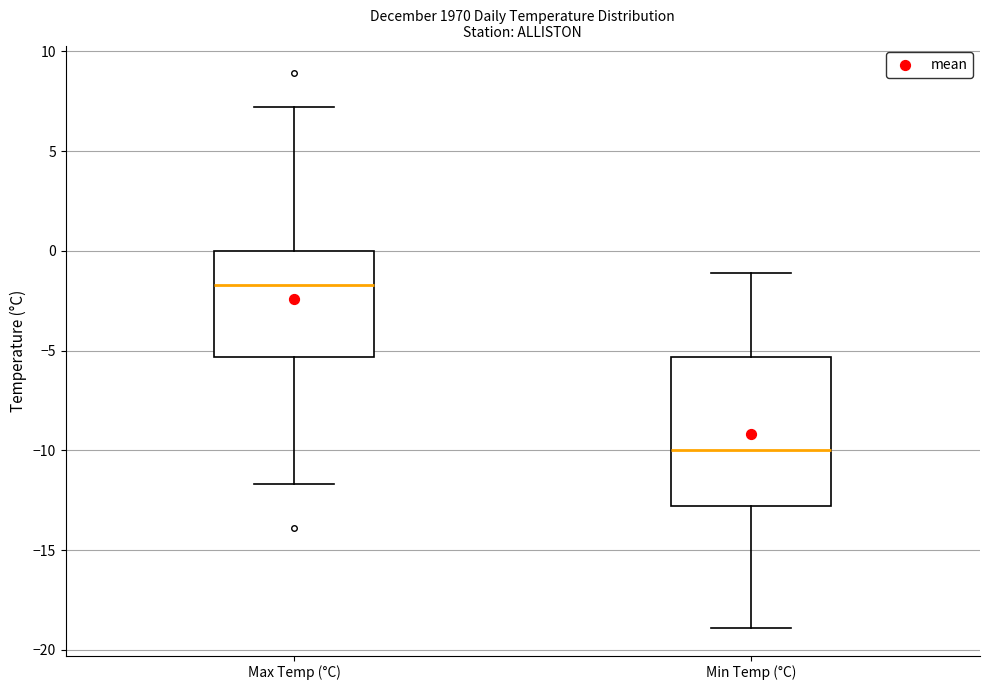

Which box has the highest median line?

Max Temp (°C)